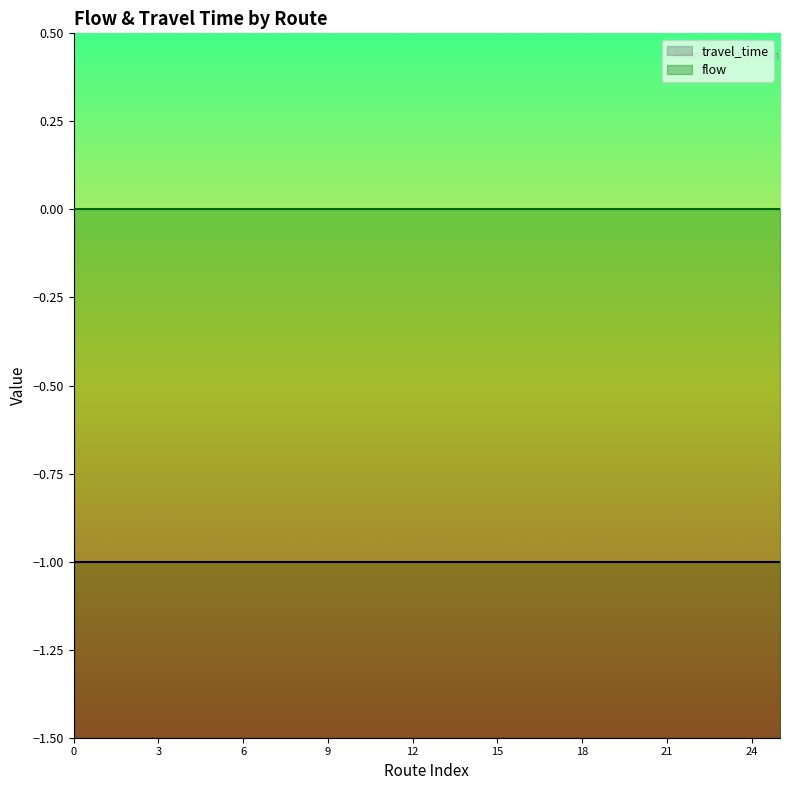

Which series has the largest total across all categories?

flow